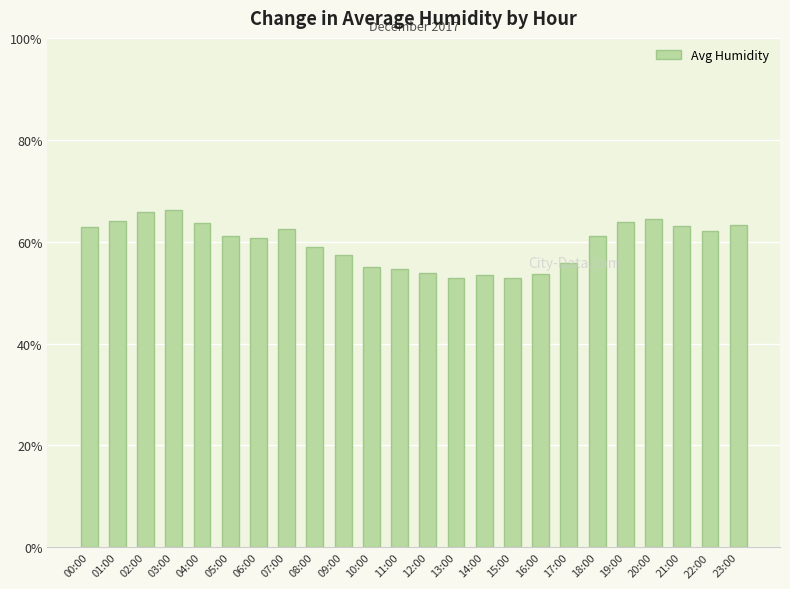

What is the difference between the values at 15:00 and 08:00?

6.1